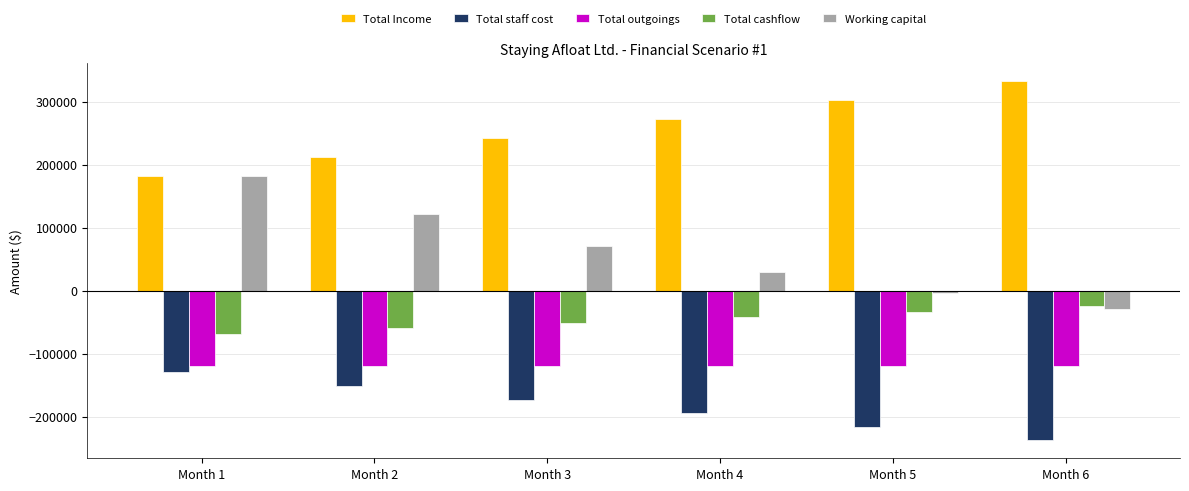

What is the average value of the Total staff cost series?

-183600